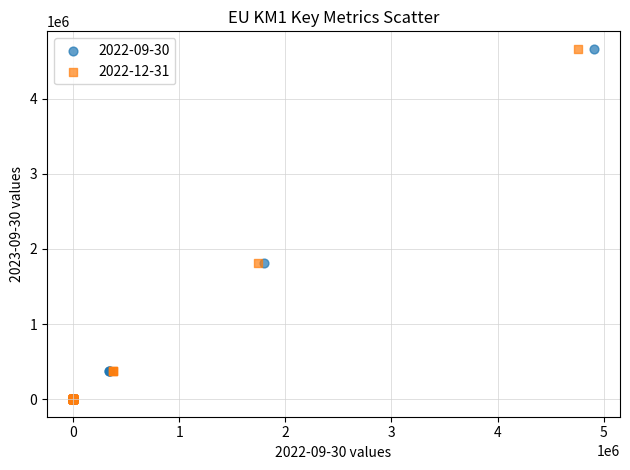

What are all the series names shown in the legend?

2022-09-30, 2022-12-31